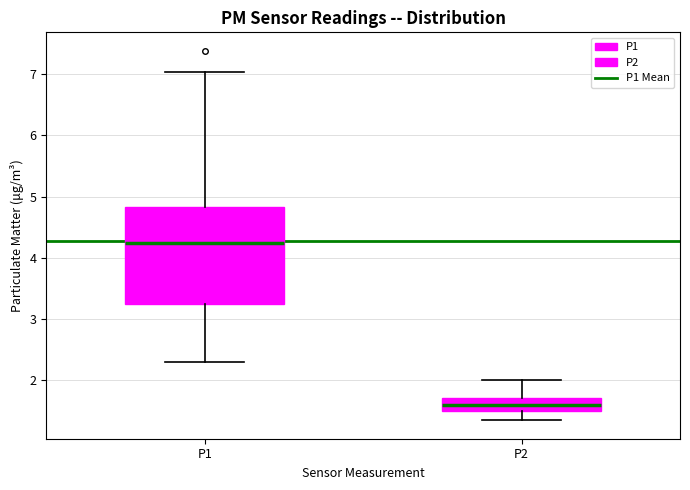

Reading left to right, read every box against the y-axis: the position of its median line, the range the box covers, and the ends of its whiskers. The values are not printed on the chart, so give them approximately, as read against the axis.

P1: median 4.3, box 3.3 to 4.8, whiskers 2.3 to 7.0
P2: median 1.6, box 1.5 to 1.7, whiskers 1.4 to 2.0